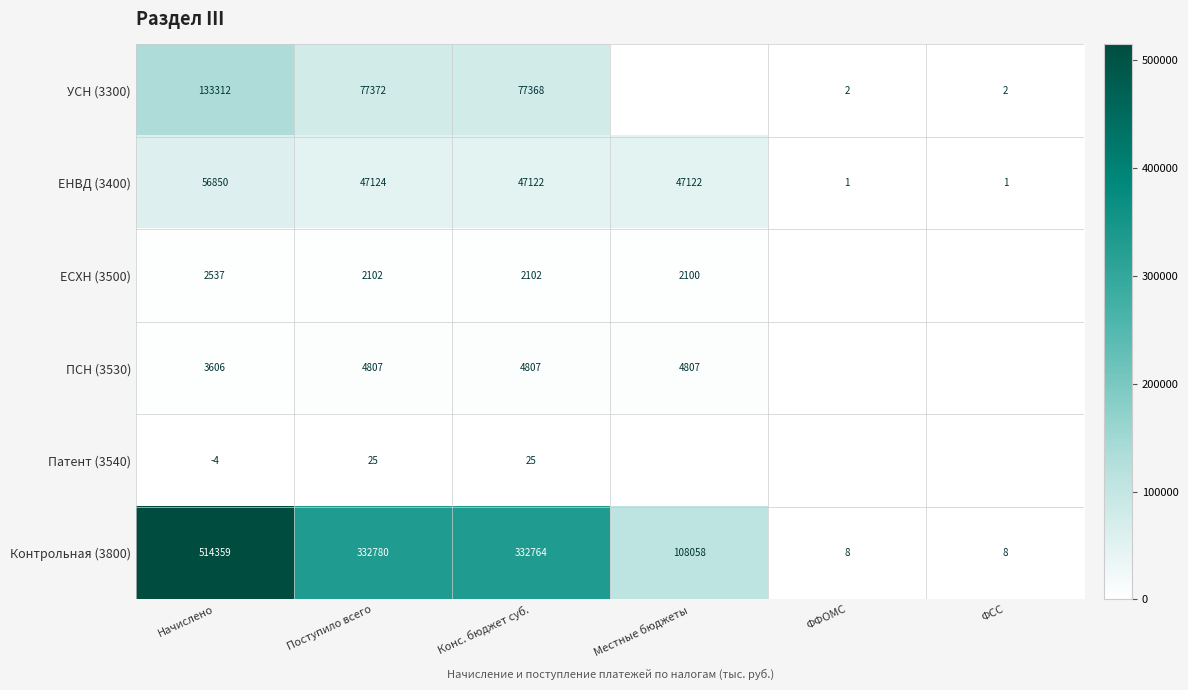

At how many categories does at least one series exceed 117870?

3